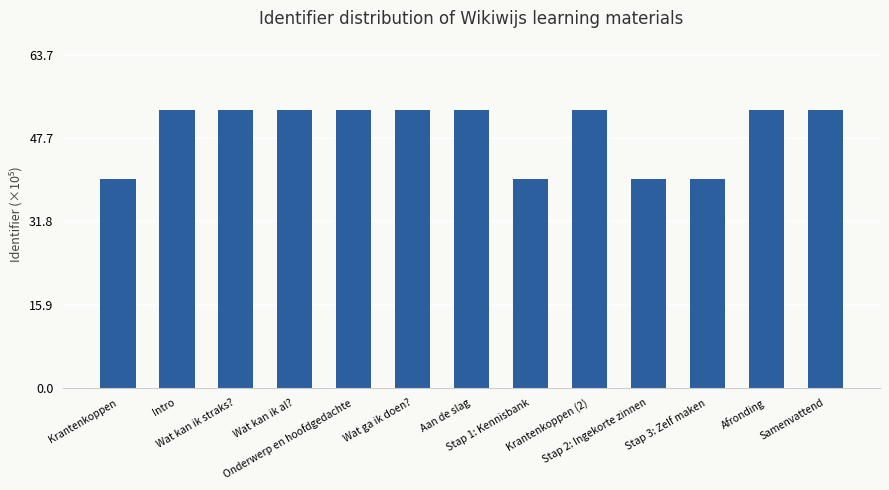

Between Afronding and Stap 1: Kennisbank, which is larger?

Afronding